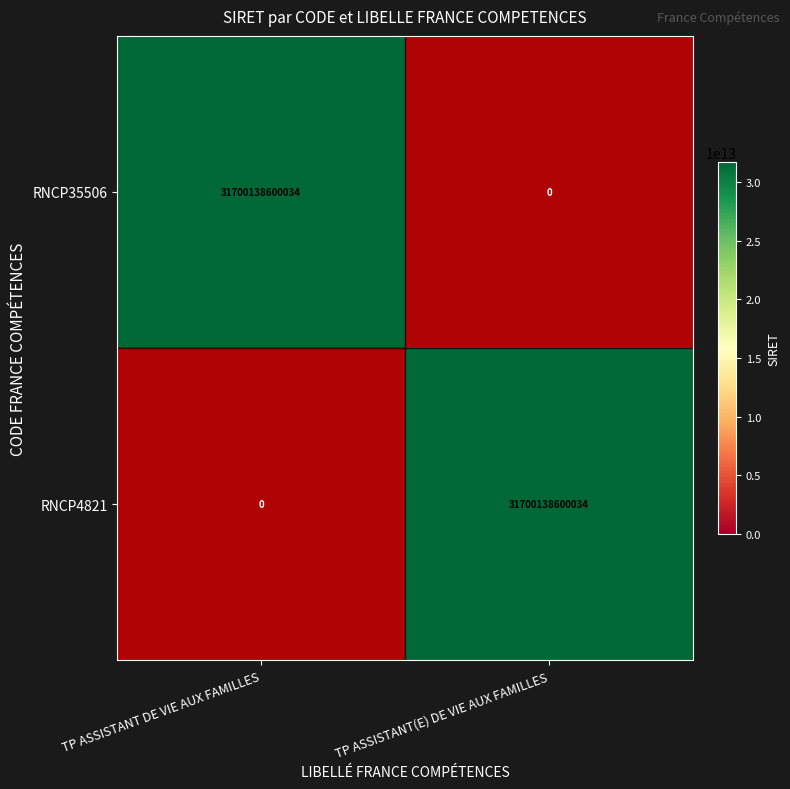

The RNCP4821 series shows 1.6 at TP ASSISTANT DE VIE AUX FAMILLES. True or false?

False